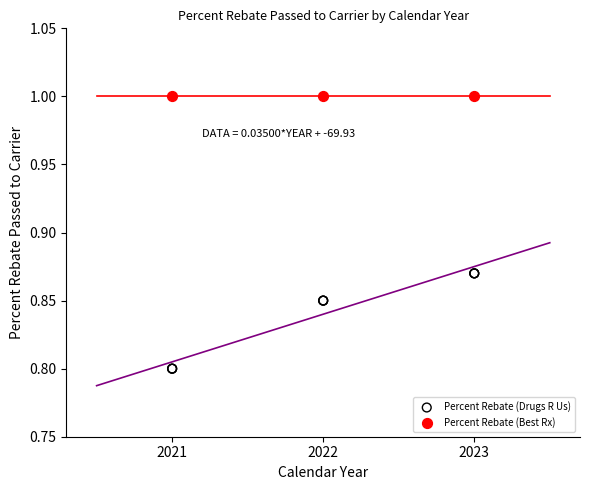

Which series contains the highest Y value?

Percent Rebate (Best Rx)